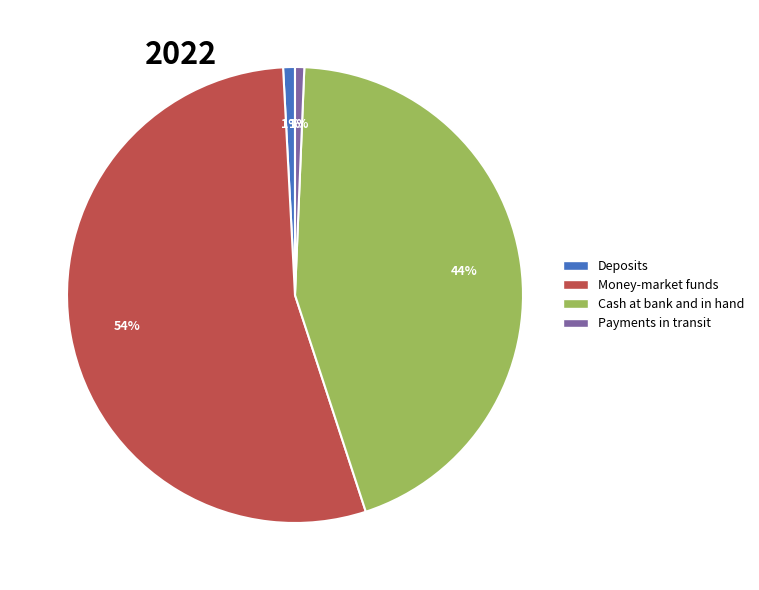

What percentage is the Cash at bank and in hand slice, to the nearest percent?

44%